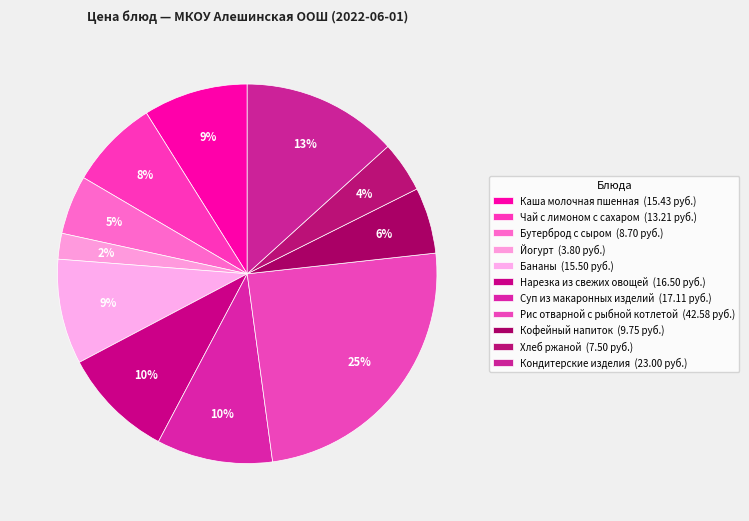

Rank the categories by value from highest to lowest.

Рис отварной с рыбной котлетой, Кондитерские изделия, Суп из макаронных изделий, Нарезка из свежих овощей, Бананы, Каша молочная пшенная, Чай с лимоном с сахаром, Кофейный напиток, Бутерброд с сыром, Хлеб ржаной, Йогурт